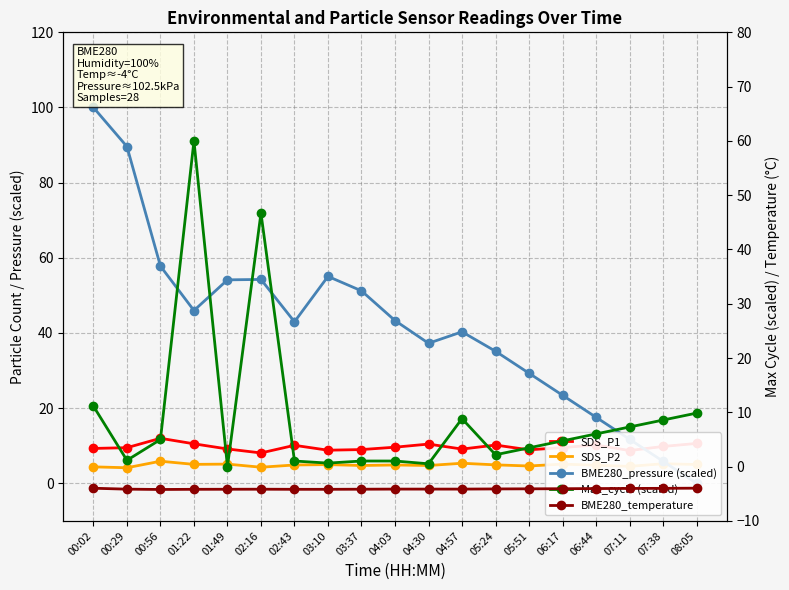

Count the number of data series in this chart.

5